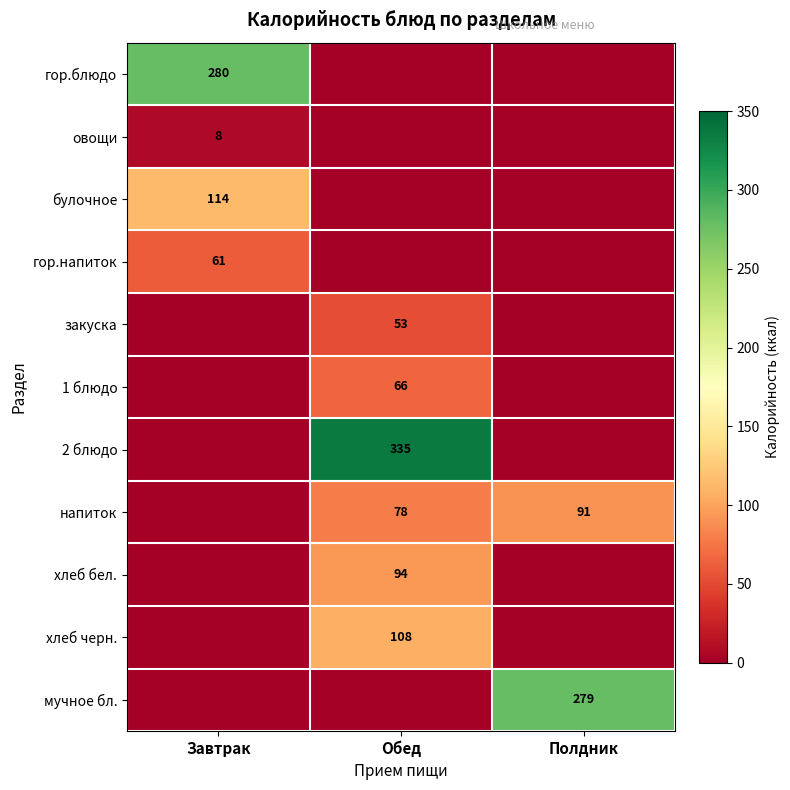

Is it true that напиток equals 78 at Обед?

True